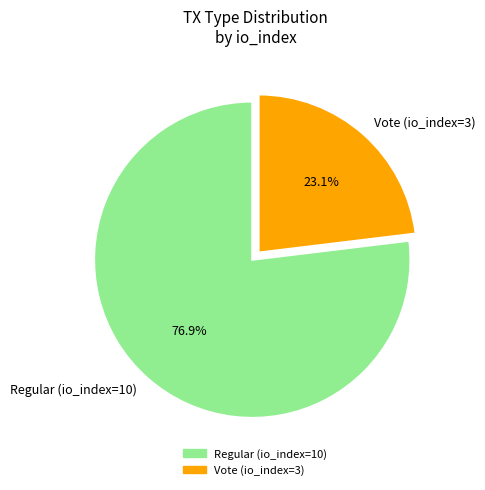

Is it true that Regular (io_index=10) is 85% of the pie?

False